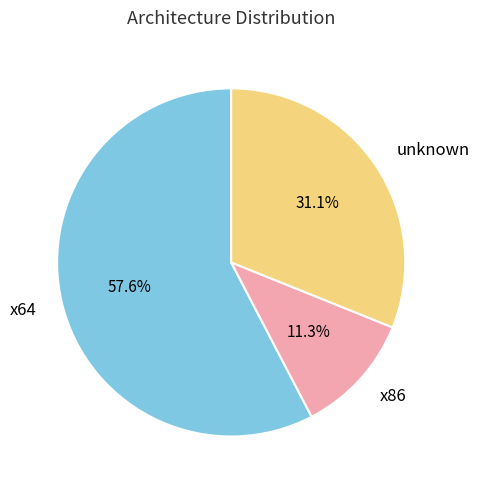

Which slice represents more than half of the pie?

x64